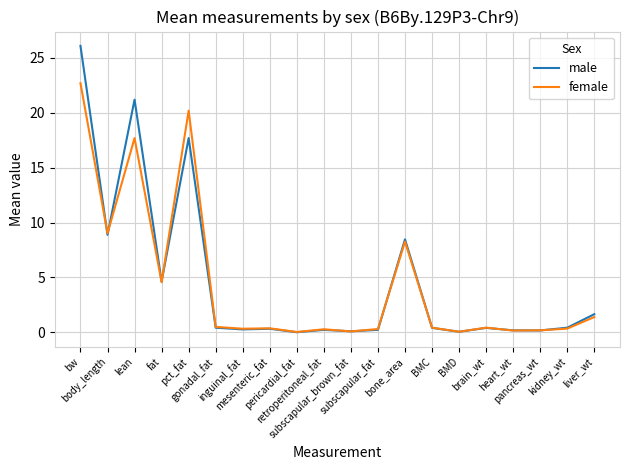

List the series in order of their peak value, lowest first.

female, male